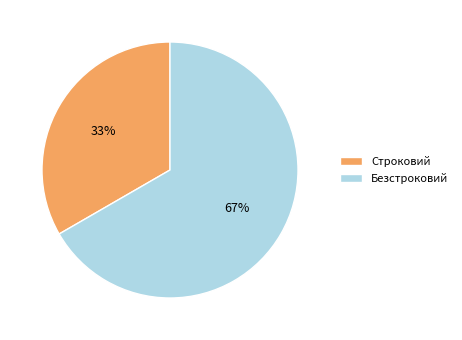

To the nearest percent, what portion does Безстроковий represent?

67%